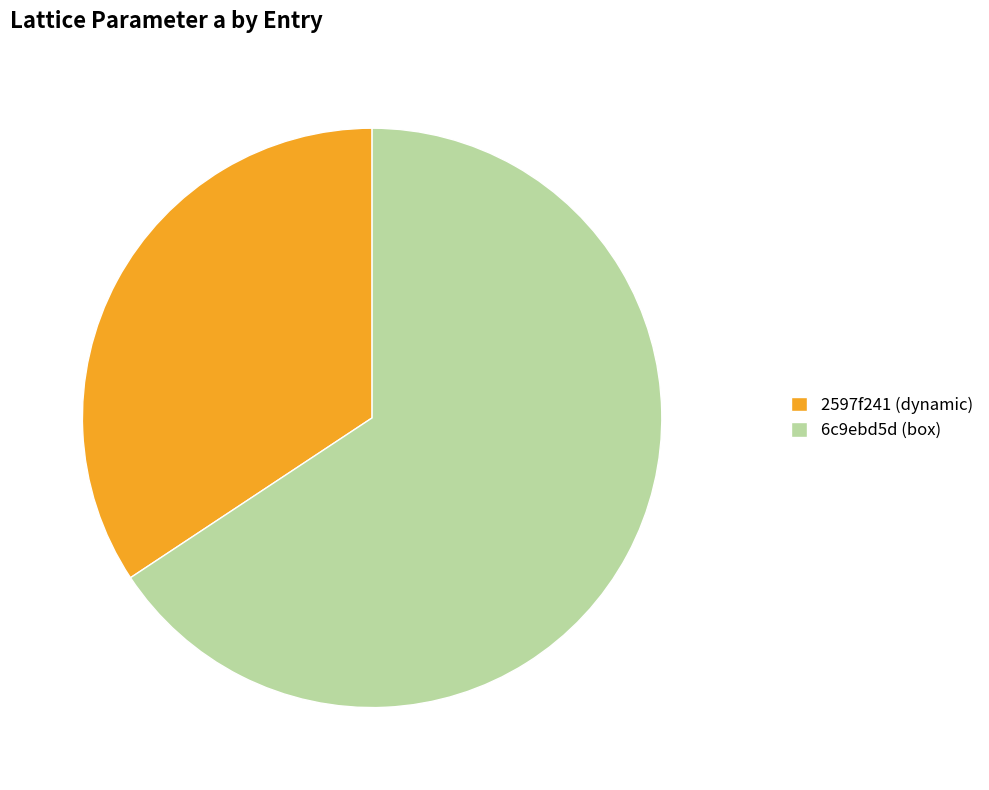

Do 6c9ebd5d (box) and 2597f241 (dynamic) together represent more than half of the pie?

Yes